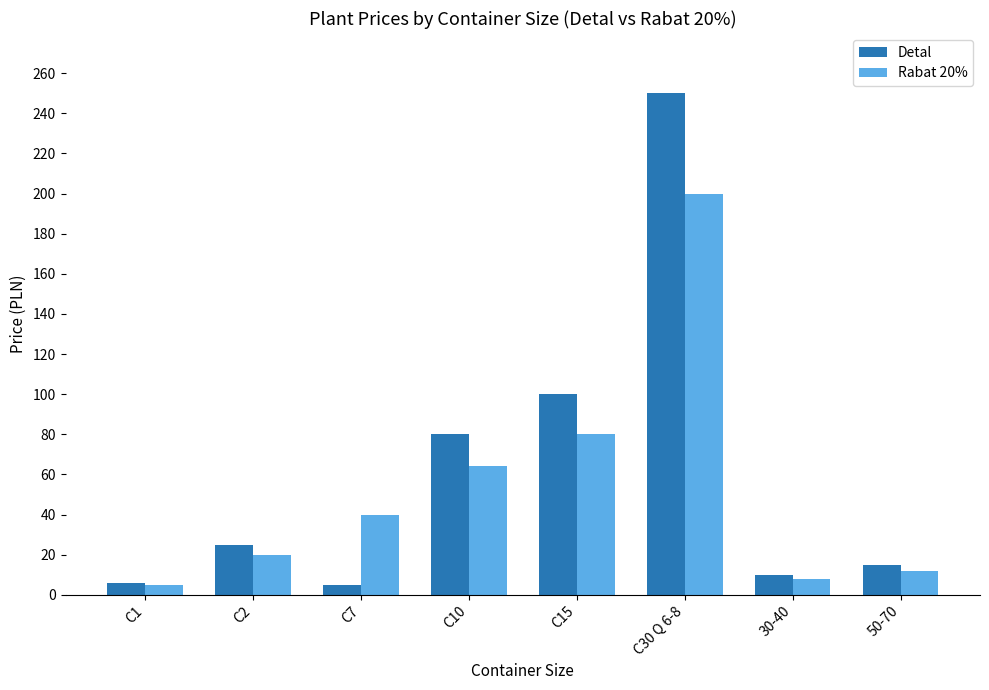

Is it true that Rabat 20% equals 61.2 at C7?

False